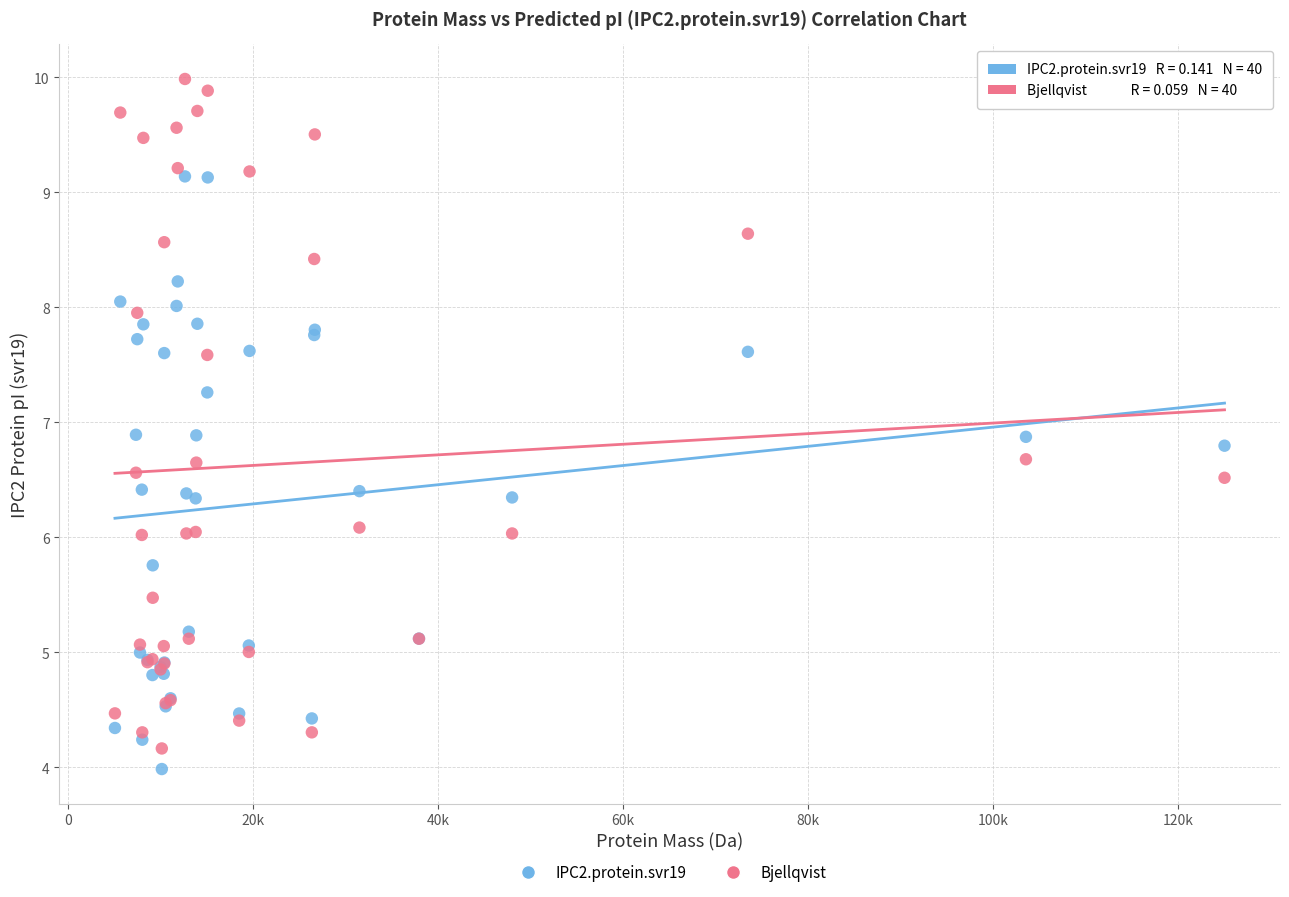

What is the X range (max minus min) for the scatter plot?

119919.2